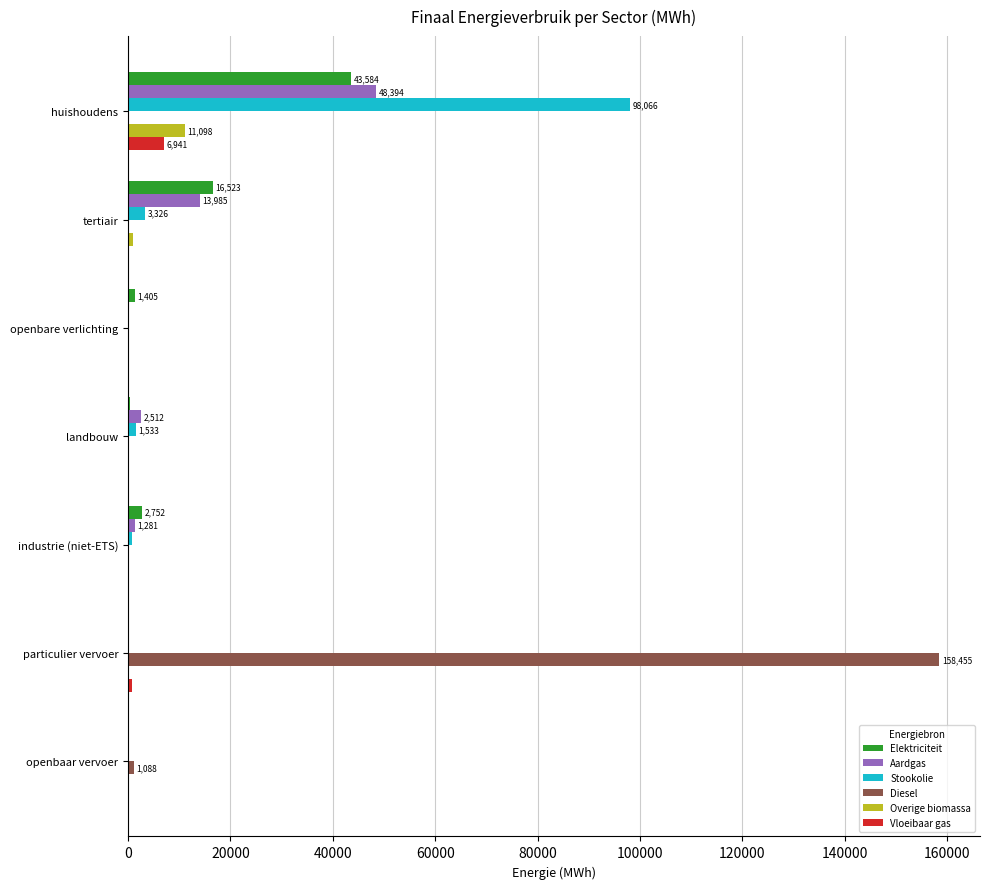

What is the sum of all Vloeibaar gas values?

8016.1